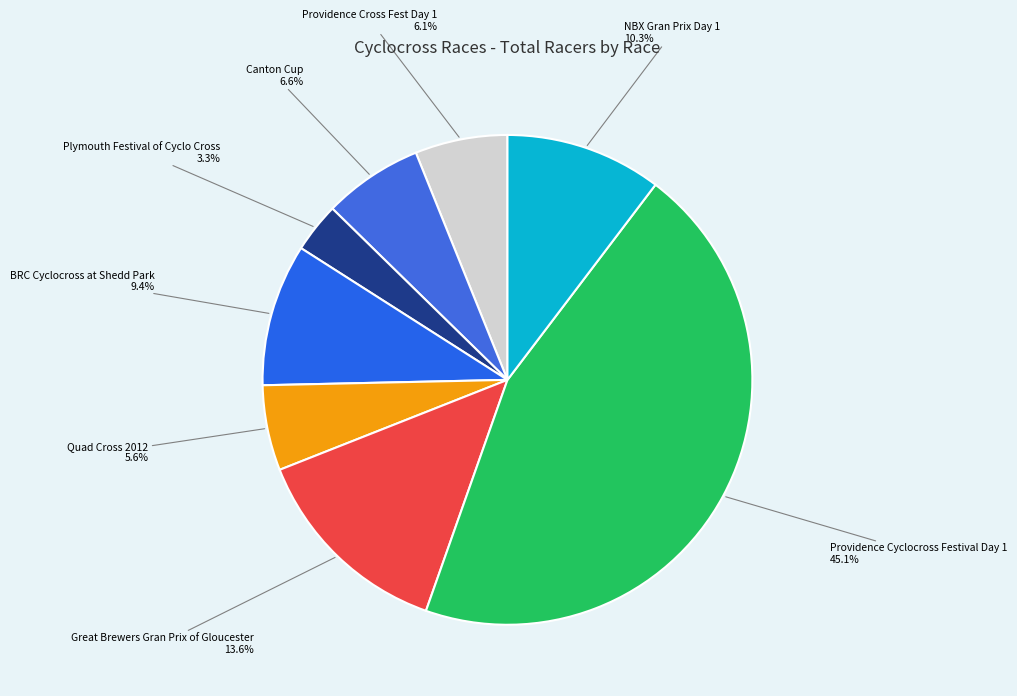

Approximately how many times larger is the value at Canton Cup compared to Providence Cross Fest Day 1?

1.1